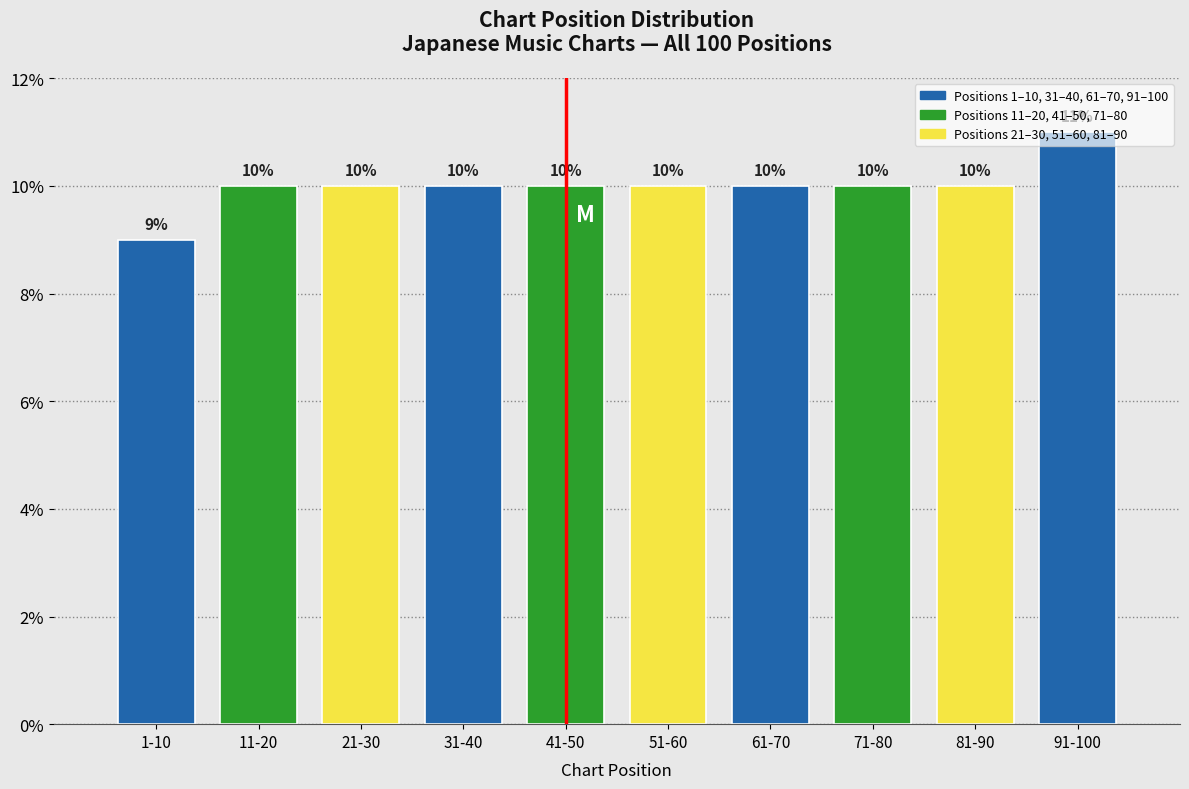

What is the ratio of the value at 31-40 to the value at 1-10?

1.1